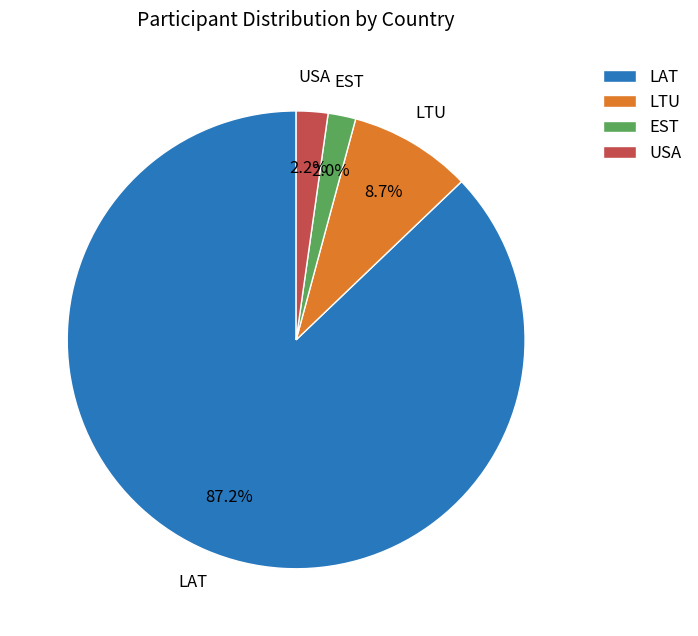

Is it true that EST is 16% of the pie?

False